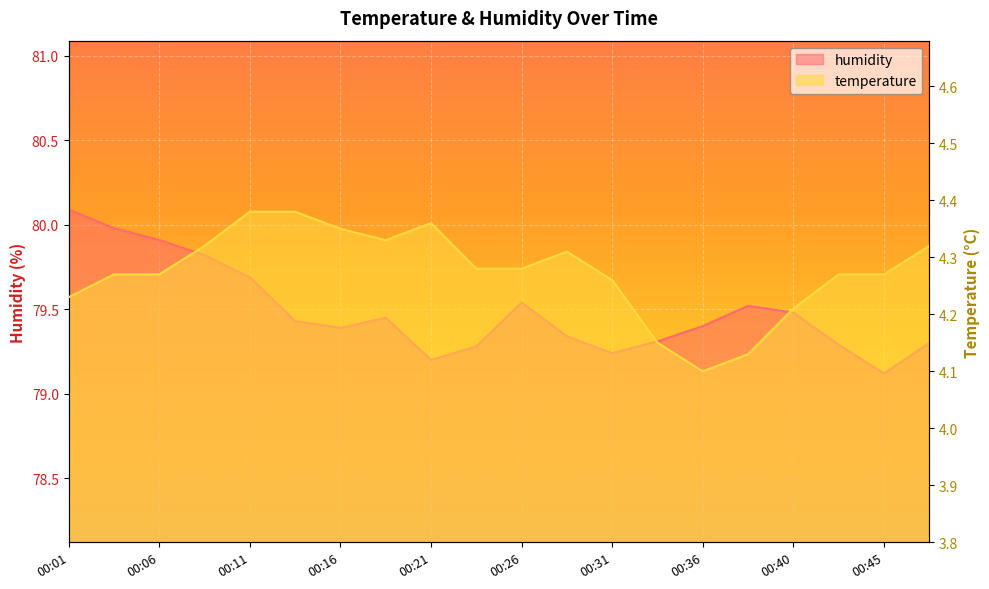

How many interior local valleys does the temperature series have?

2